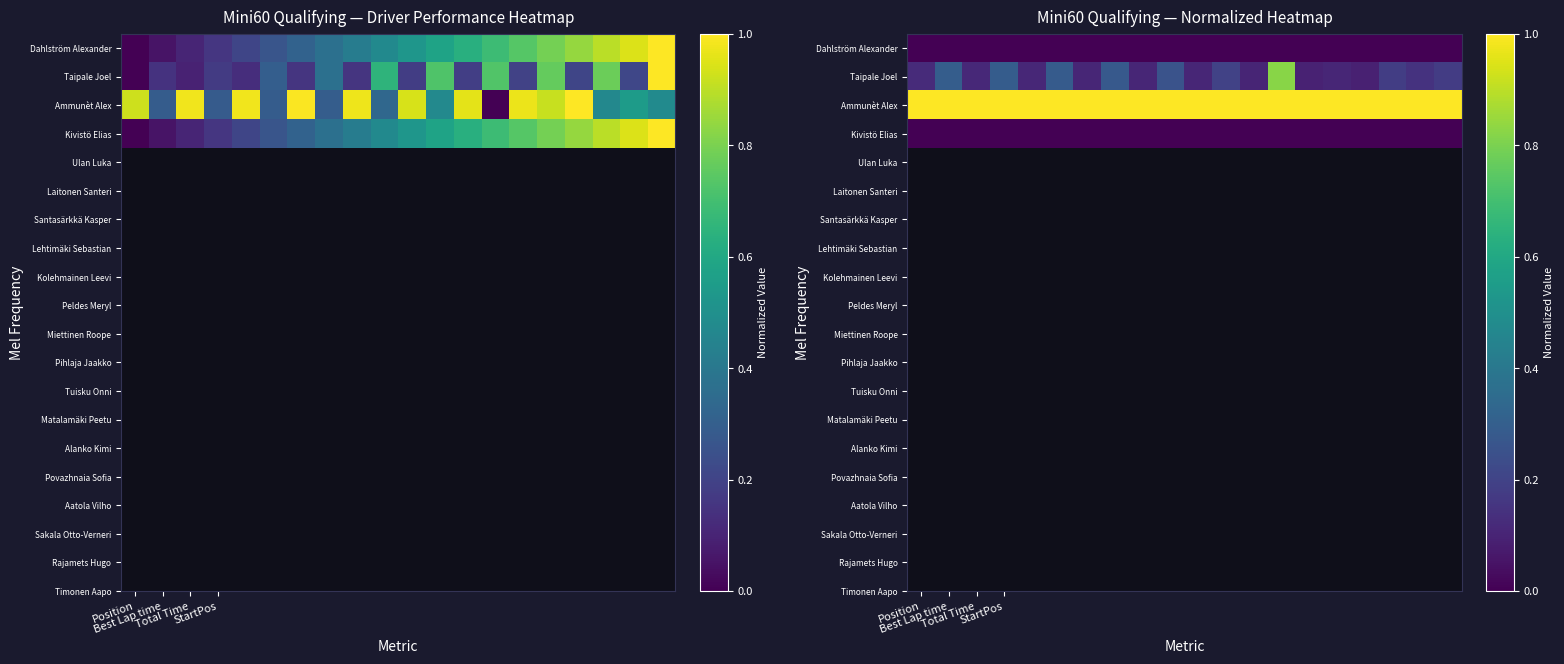

Where is Ammunèt Alex nearest to the value 1?

Position